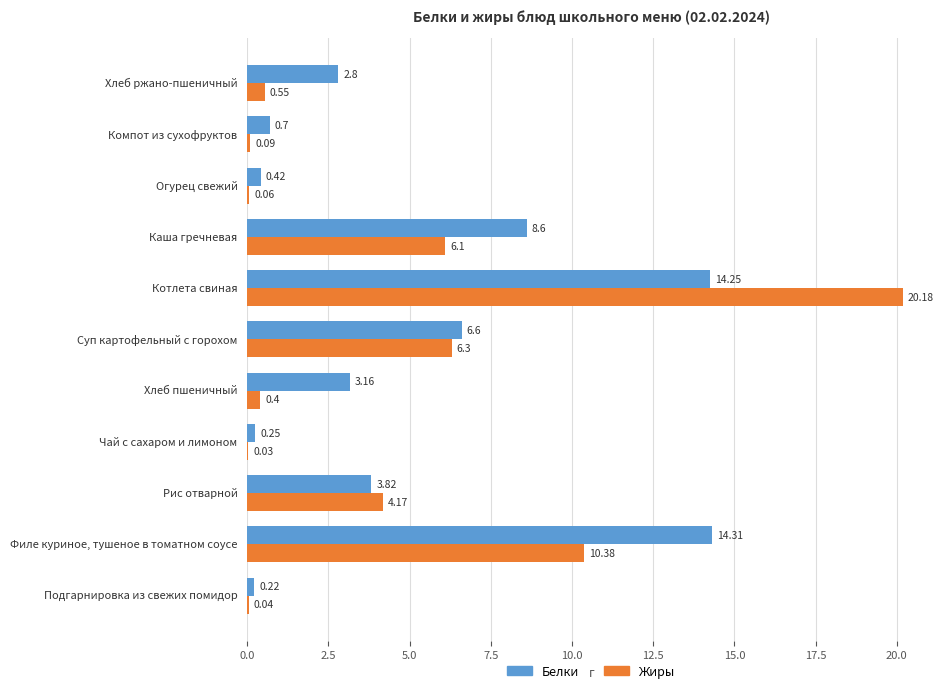

What are all the series names shown in the legend?

Белки, Жиры